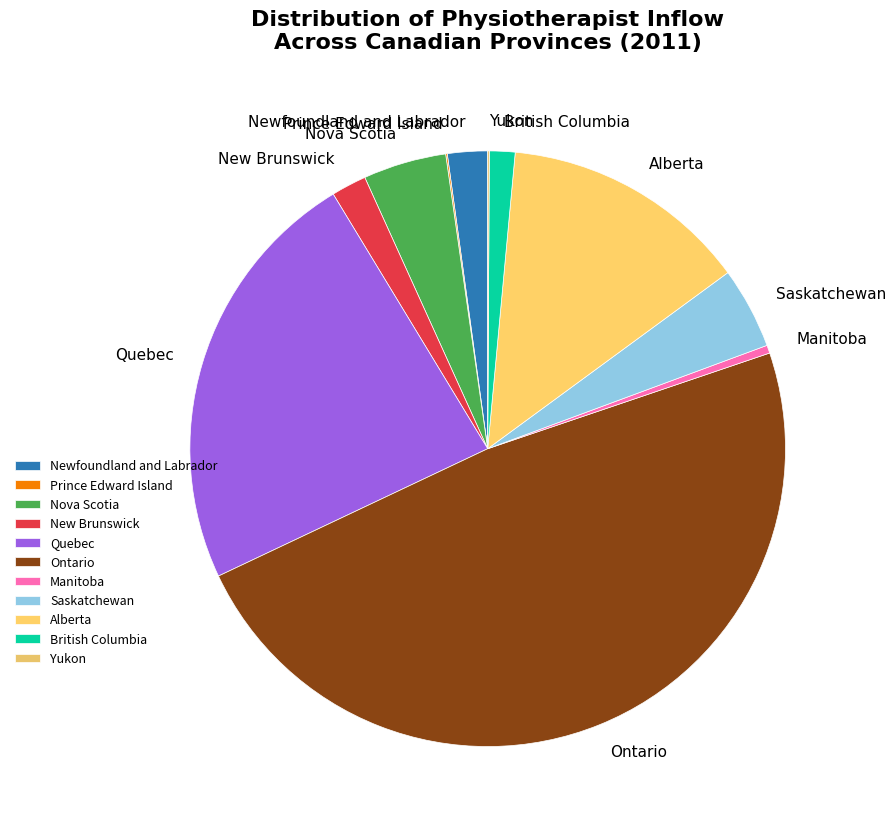

Approximately how many times larger is the value at British Columbia compared to New Brunswick?

0.7